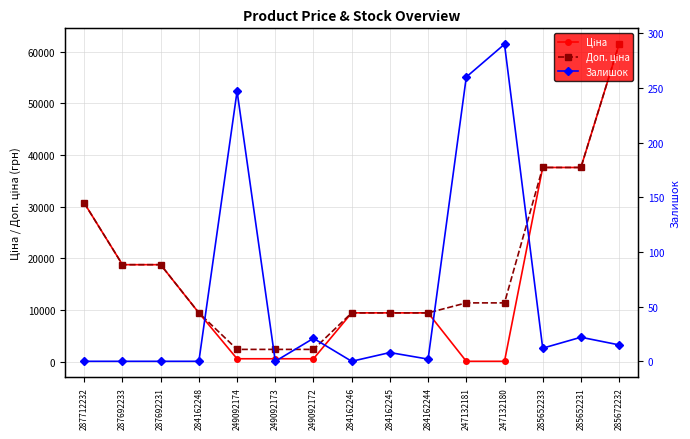

Is it true that Доп. ціна equals 3594.7 at 249092173?

False